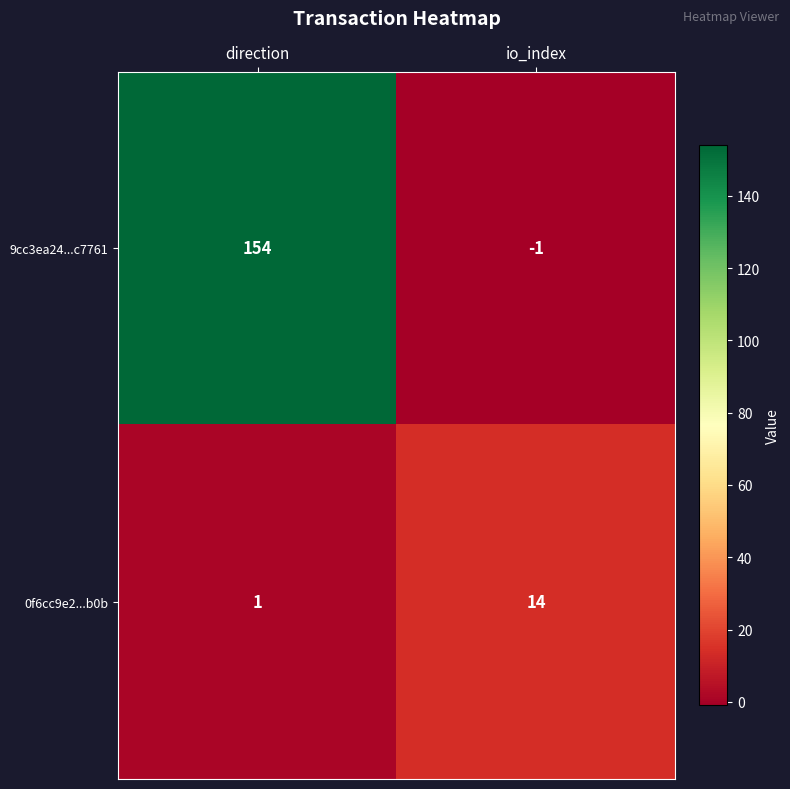

Reading left to right, transcribe all the data shown in this chart.

9cc3ea24...c7761: direction=154	io_index=-1
0f6cc9e2...b0b: direction=1	io_index=14